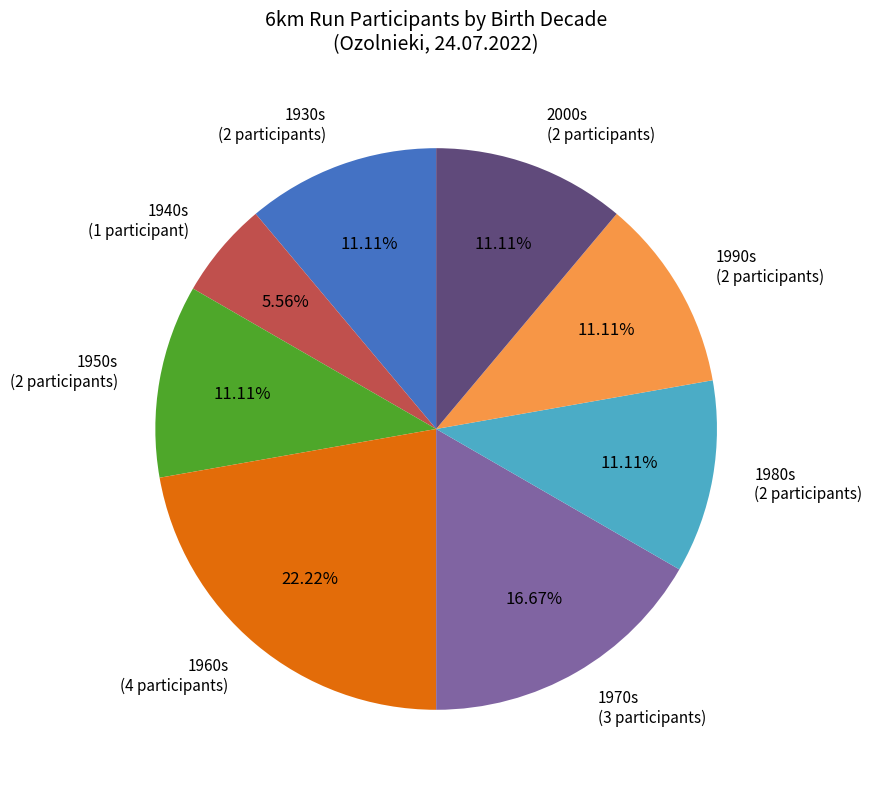

What is the ratio of the value at 1980s (2 participants) to the value at 1960s (4 participants)?

0.5